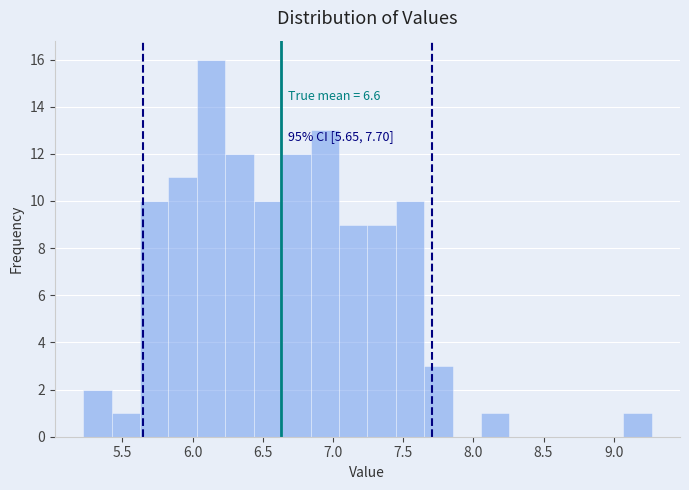

Which range on the x-axis has the tallest bar?

6.05 to 6.25